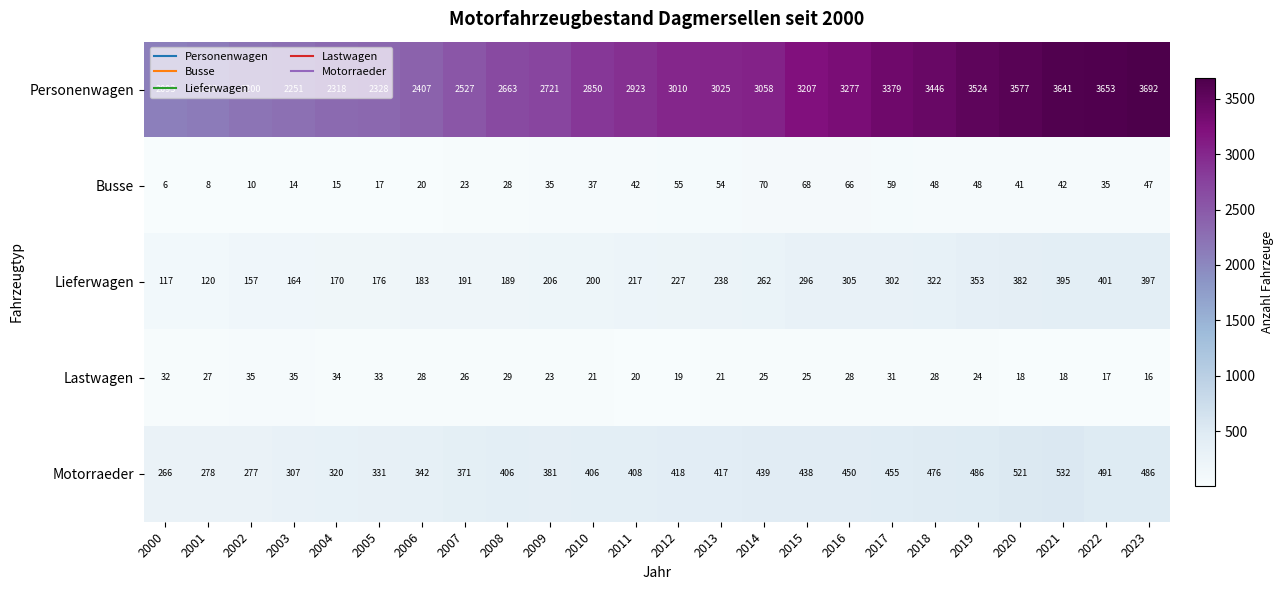

Which label corresponds to the largest value in the chart?

2023